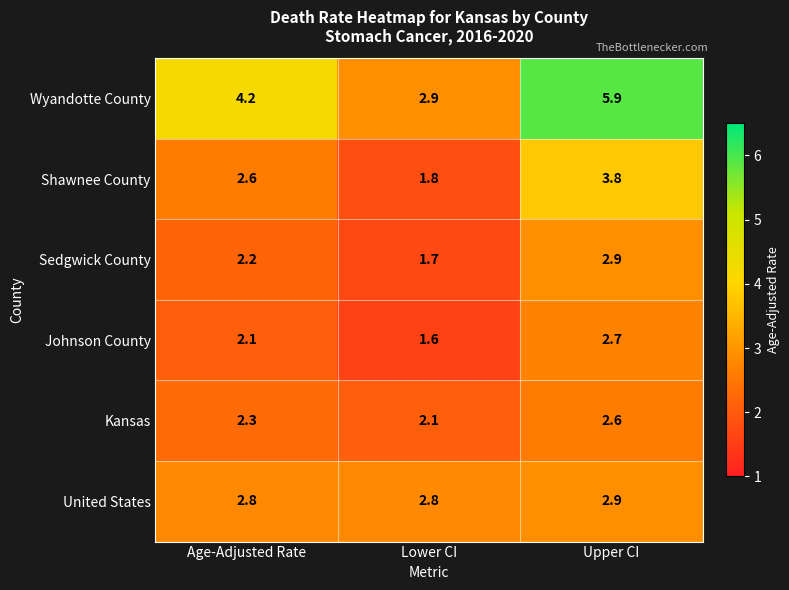

How many data points does each series have?

3